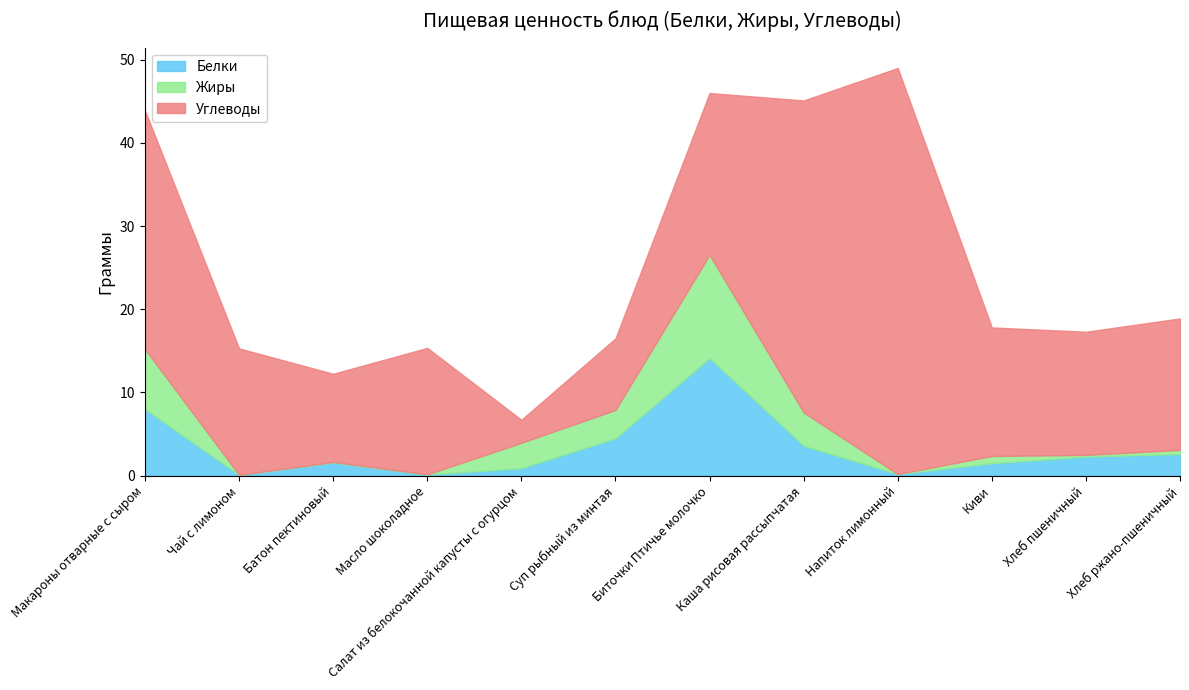

Reading right to left, extract all data points from this chart.

Белки: 2.6	2.3	1.5	0.2	3.6	14.1	4.5	0.9	0.1	1.6	0.1	8.0
Жиры: 0.5	0.2	0.9	0.0	4.0	12.4	3.4	3.1	0.0	0.1	0.0	7.2
Углеводы: 15.8	14.8	15.4	48.8	37.5	19.4	8.6	2.8	15.2	10.6	15.2	28.7